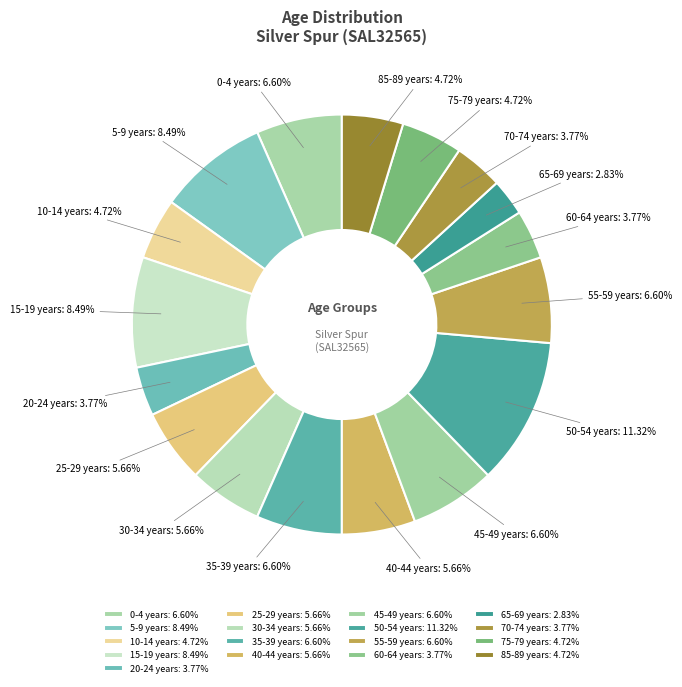

To the nearest percent, what percentage of the pie is 60-64 years?

4%